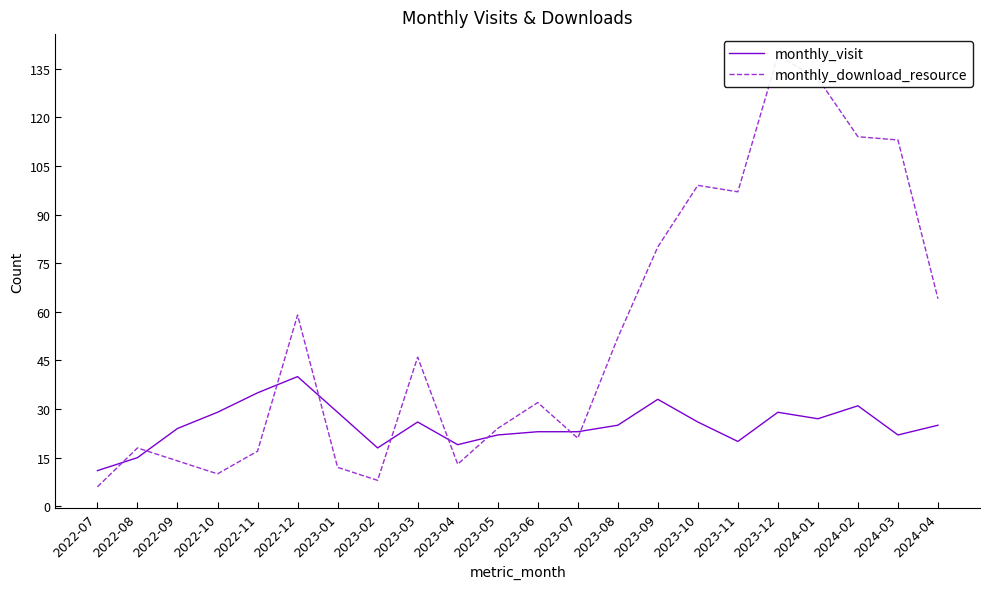

What is the value of the monthly_download_resource point at the 6th from the left?

59